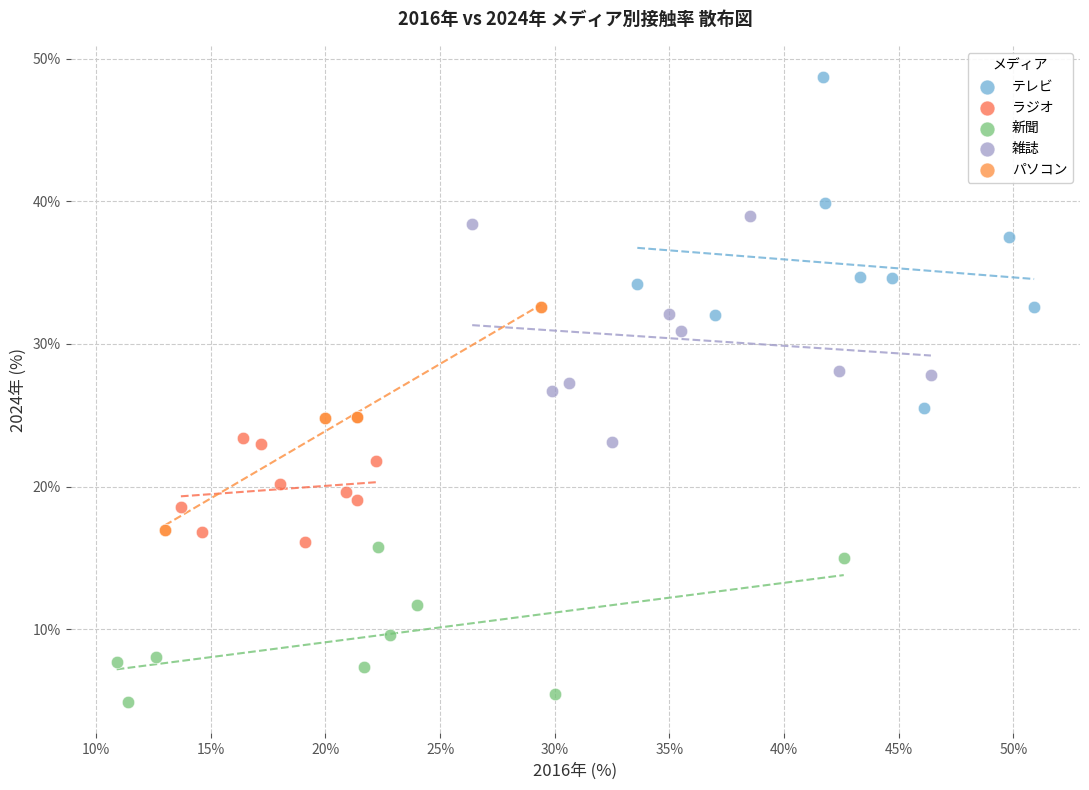

Which series contains the highest Y value?

テレビ